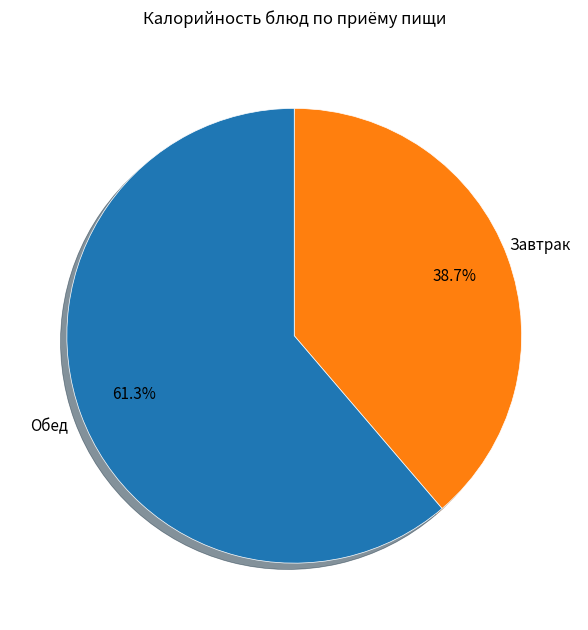

To the nearest percent, what is the average slice percentage?

50%